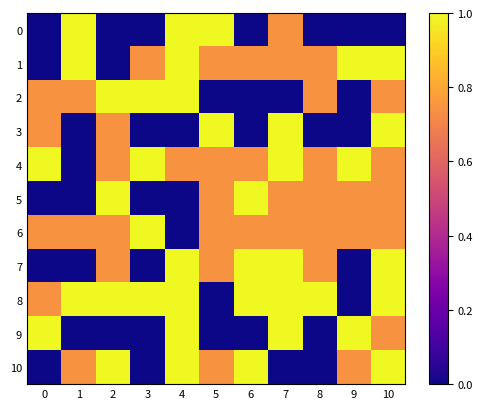

Reading left to right, list all the values displayed in this chart.

0: 0=0.0	1=1.0	2=0.0	3=0.0	4=1.0	5=1.0	6=0.0	7=0.7	8=0.0	9=0.0	10=0.0
1: 0=0.0	1=1.0	2=0.0	3=0.7	4=1.0	5=0.7	6=0.7	7=0.7	8=0.7	9=1.0	10=1.0
2: 0=0.7	1=0.7	2=1.0	3=1.0	4=1.0	5=0.0	6=0.0	7=0.0	8=0.7	9=0.0	10=0.7
3: 0=0.7	1=0.0	2=0.7	3=0.0	4=0.0	5=1.0	6=0.0	7=1.0	8=0.0	9=0.0	10=1.0
4: 0=1.0	1=0.0	2=0.7	3=1.0	4=0.7	5=0.7	6=0.7	7=1.0	8=0.7	9=1.0	10=0.7
5: 0=0.0	1=0.0	2=1.0	3=0.0	4=0.0	5=0.7	6=1.0	7=0.7	8=0.7	9=0.7	10=0.7
6: 0=0.7	1=0.7	2=0.7	3=1.0	4=0.0	5=0.7	6=0.7	7=0.7	8=0.7	9=0.7	10=0.7
7: 0=0.0	1=0.0	2=0.7	3=0.0	4=1.0	5=0.7	6=1.0	7=1.0	8=0.7	9=0.0	10=1.0
8: 0=0.7	1=1.0	2=1.0	3=1.0	4=1.0	5=0.0	6=1.0	7=1.0	8=1.0	9=0.0	10=1.0
9: 0=1.0	1=0.0	2=0.0	3=0.0	4=1.0	5=0.0	6=0.0	7=1.0	8=0.0	9=1.0	10=0.7
10: 0=0.0	1=0.7	2=1.0	3=0.0	4=1.0	5=0.7	6=1.0	7=0.0	8=0.0	9=0.7	10=1.0